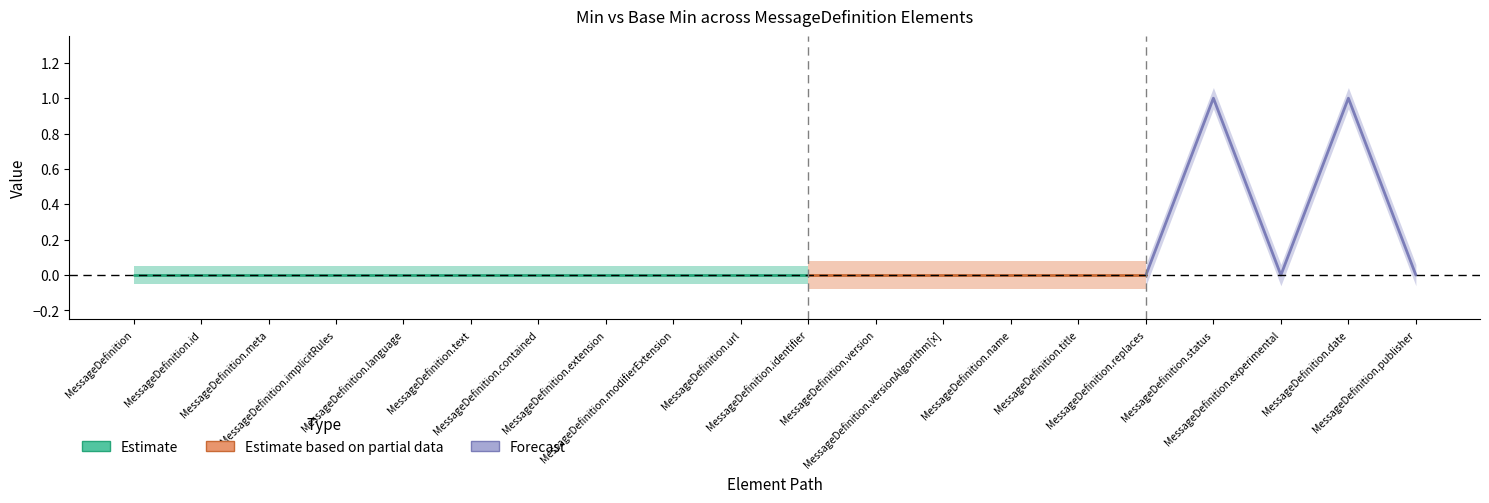

Does the chart have visible grid lines?

No